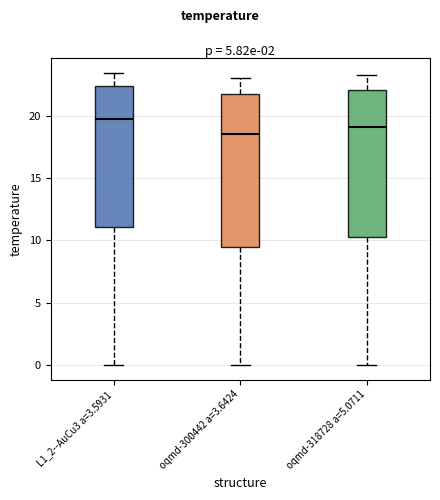

Where is the upper edge of the box for L1_2--AuCu3 a=3.5931 on the y-axis? The values are not printed on the chart, so give them approximately, as read against the axis.

22.5